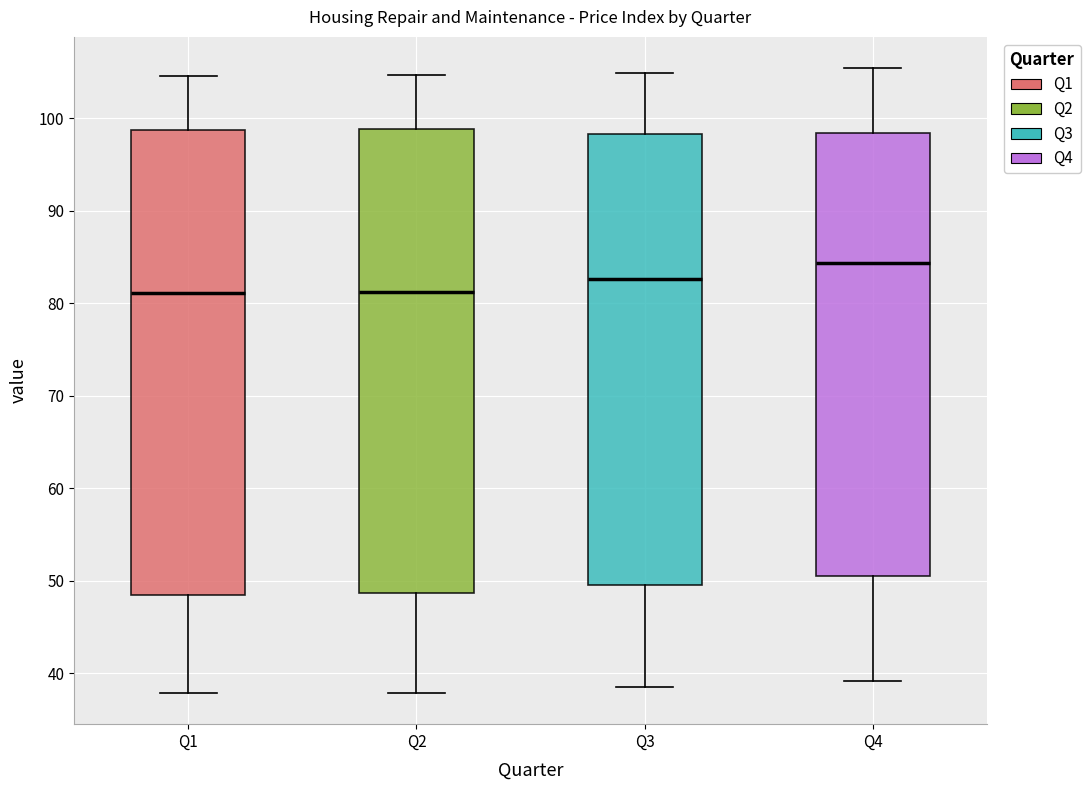

Which box's median line is the highest?

Q4